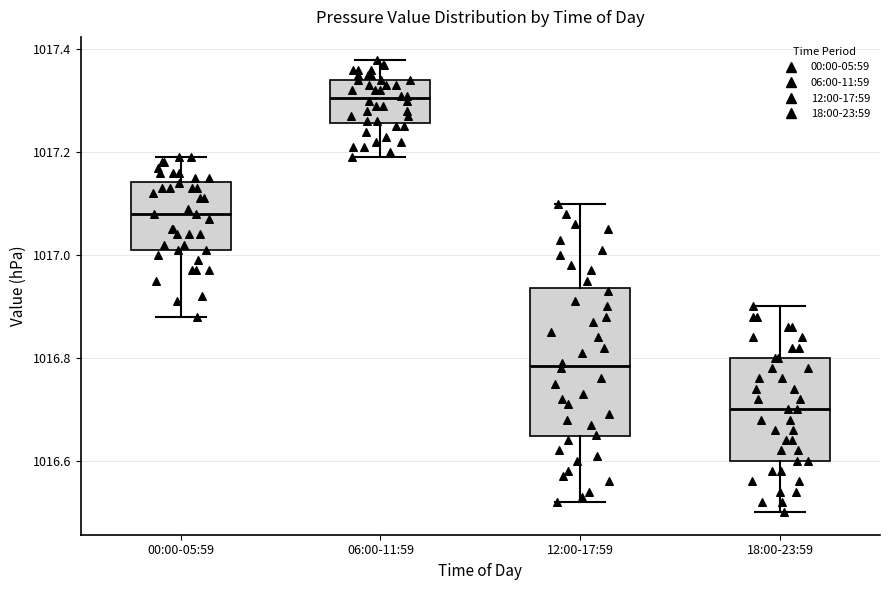

Where is the upper edge of the box for 06:00-11:59 on the y-axis? The values are not printed on the chart, so give them approximately, as read against the axis.

1017.34